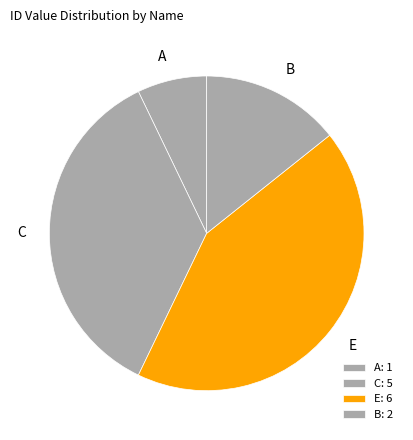

Between A and E, which is larger?

E